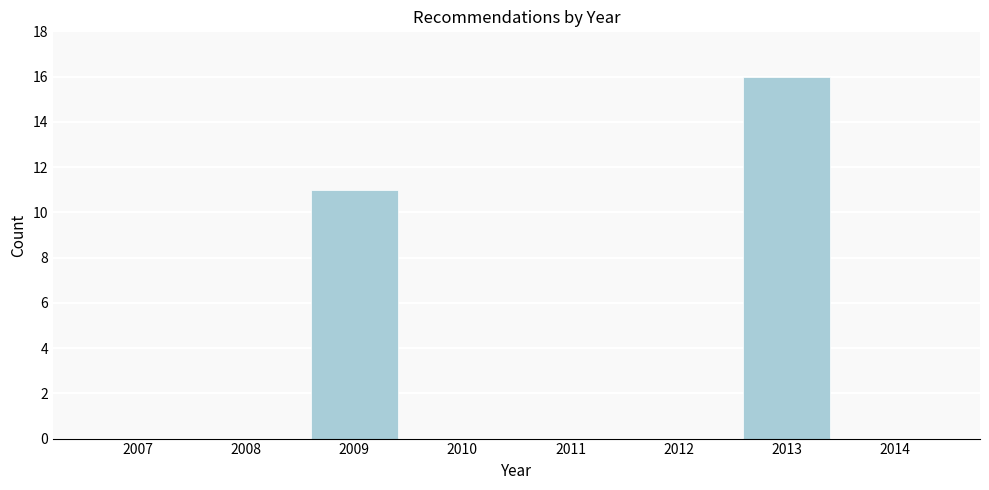

Reading left to right, extract all data points from this chart.

2007=0	2008=0	2009=11	2010=0	2011=0	2012=0	2013=16	2014=0